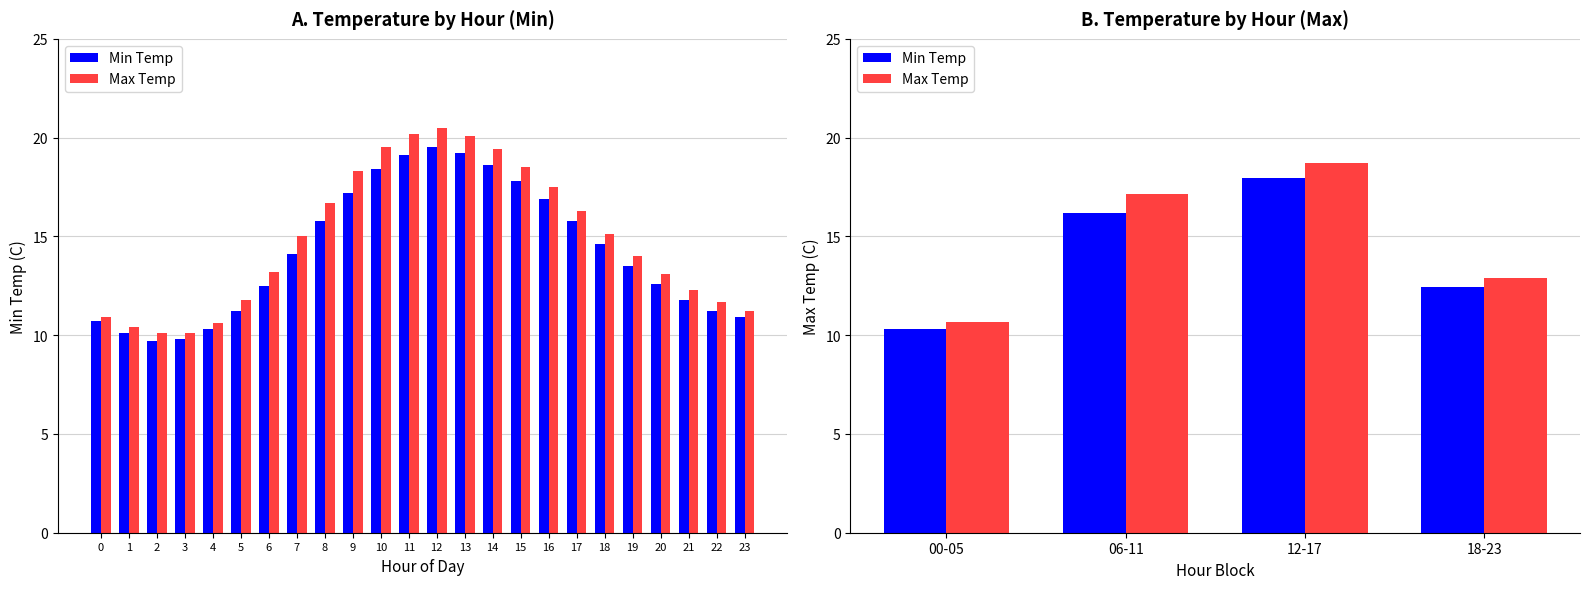

How many data points in Min Temp are above 16?

2